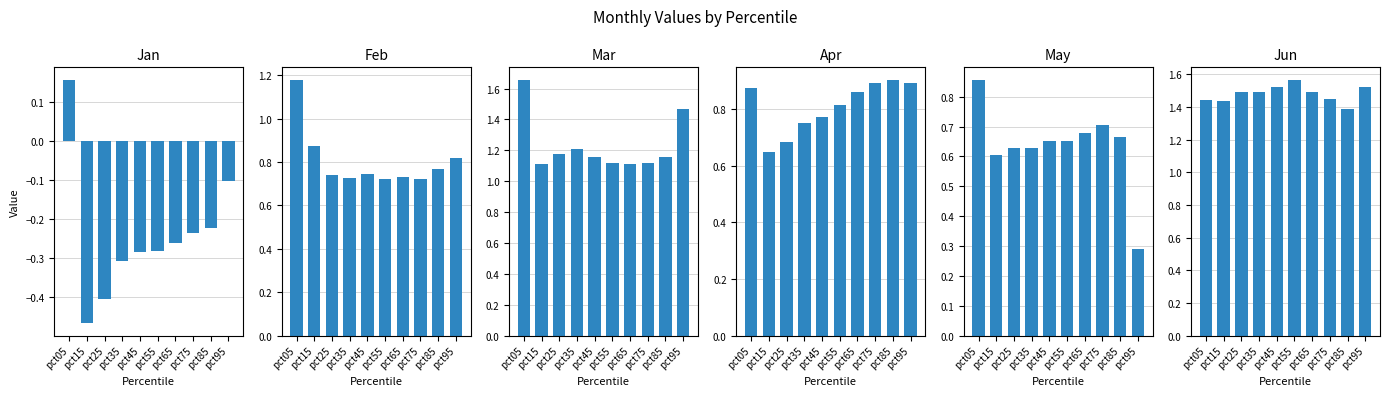

Which series has the widest spread of values?

Jan